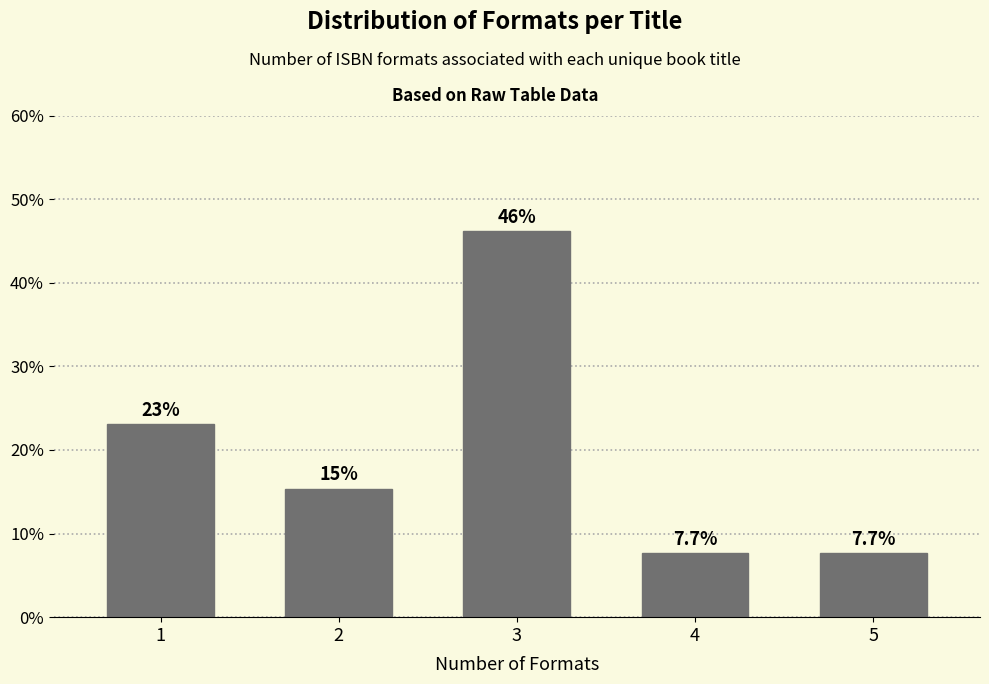

Reading left to right, what are all the values shown in this chart?

1=23.1	2=15.4	3=46.2	4=7.7	5=7.7